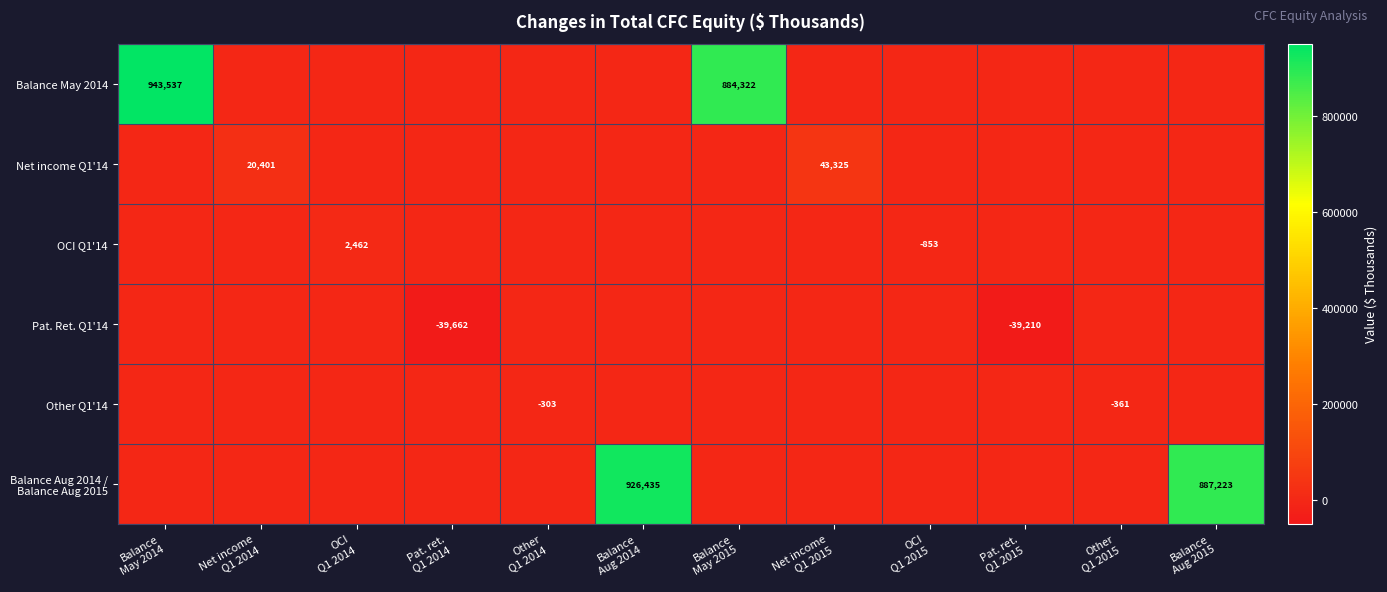

Which series has the largest total across all categories?

Balance May 2014